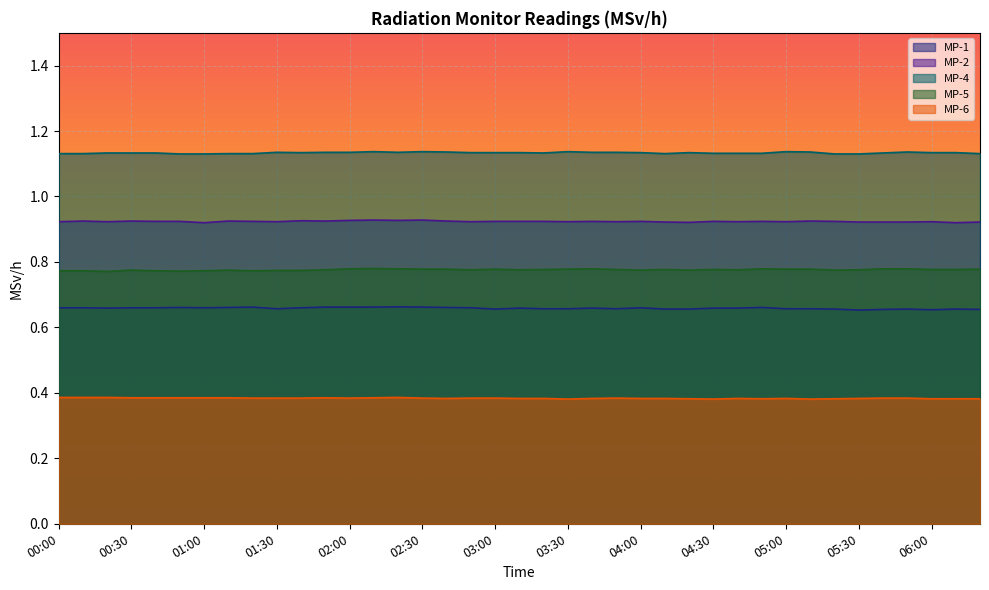

Which series has the largest range (max minus min)?

MP-1